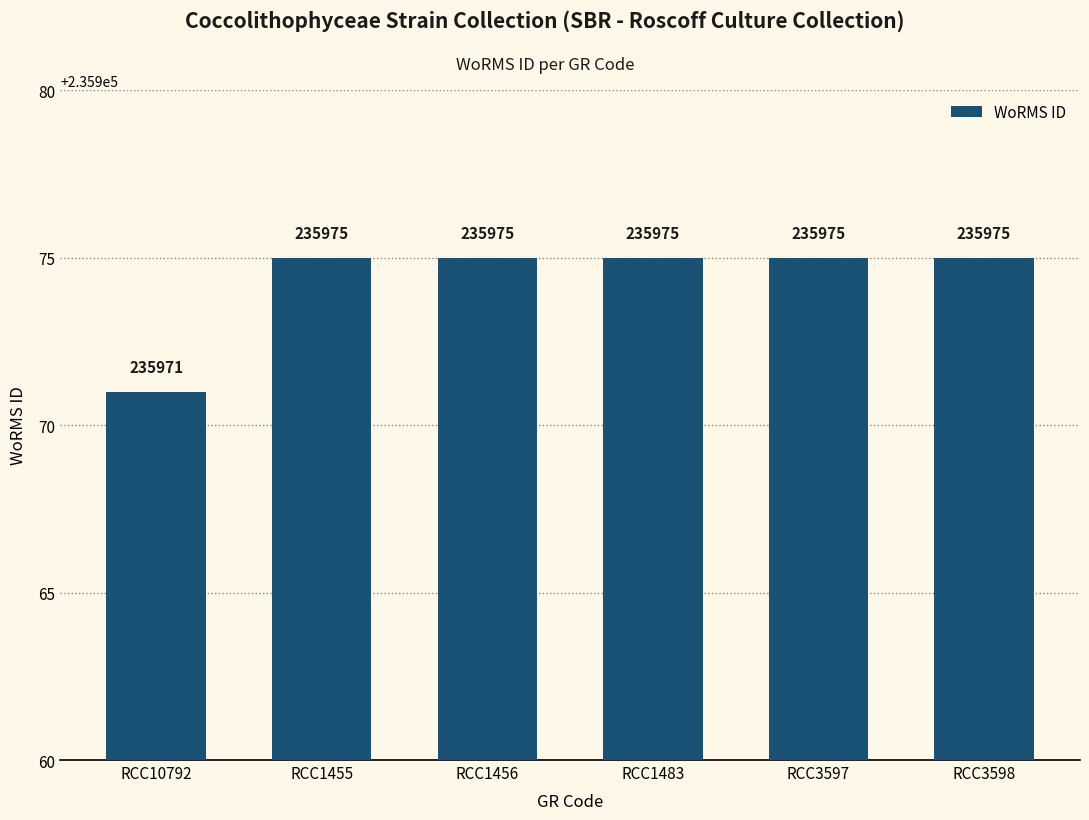

The chart shows a value of 235975 at RCC3598. True or false?

True